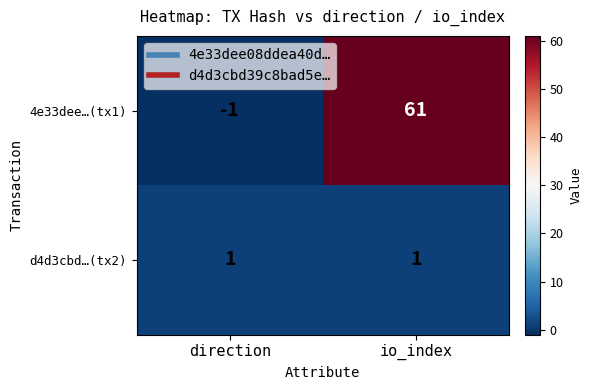

Is it true that d4d3cbd…(tx2) equals 1 at direction?

True